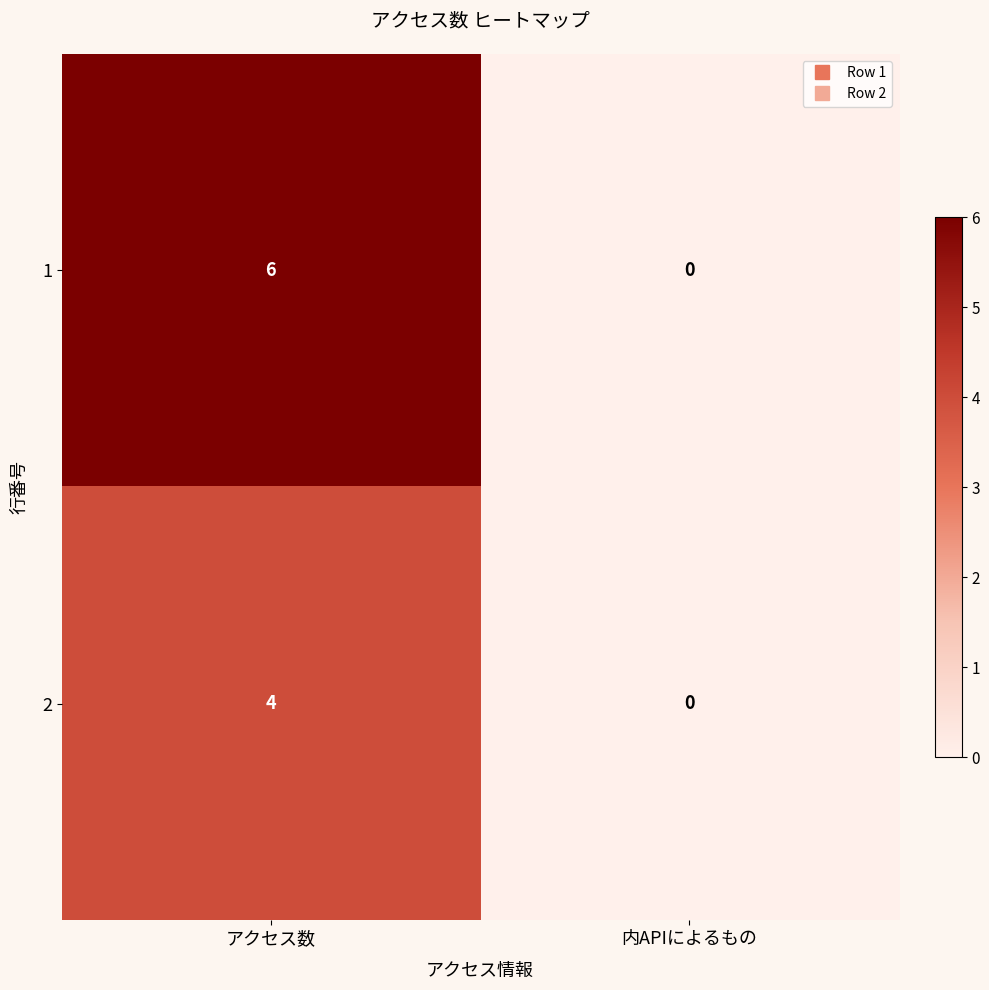

The value of 1 at アクセス数 is 6. True or false?

True